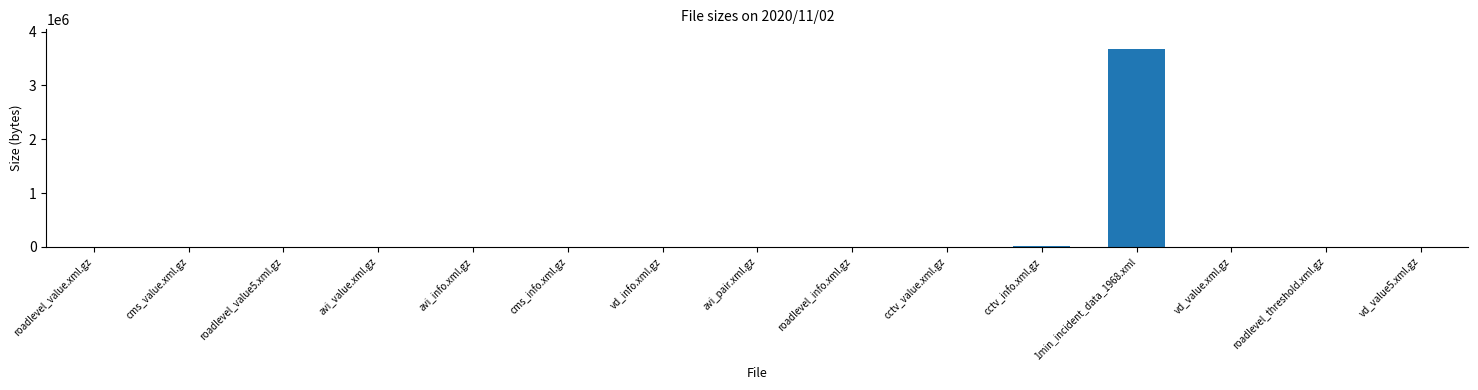

Where is the data nearest to the value 1839113?

cctv_info.xml.gz